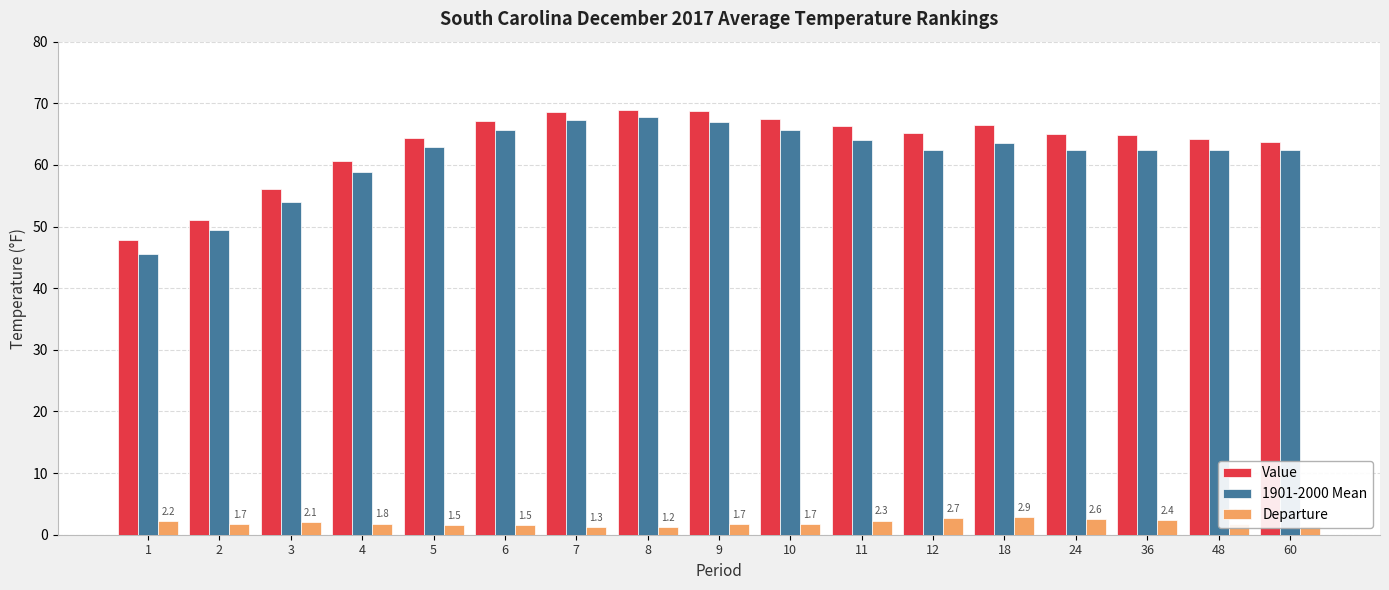

The Value series shows 114.9 at 6. True or false?

False